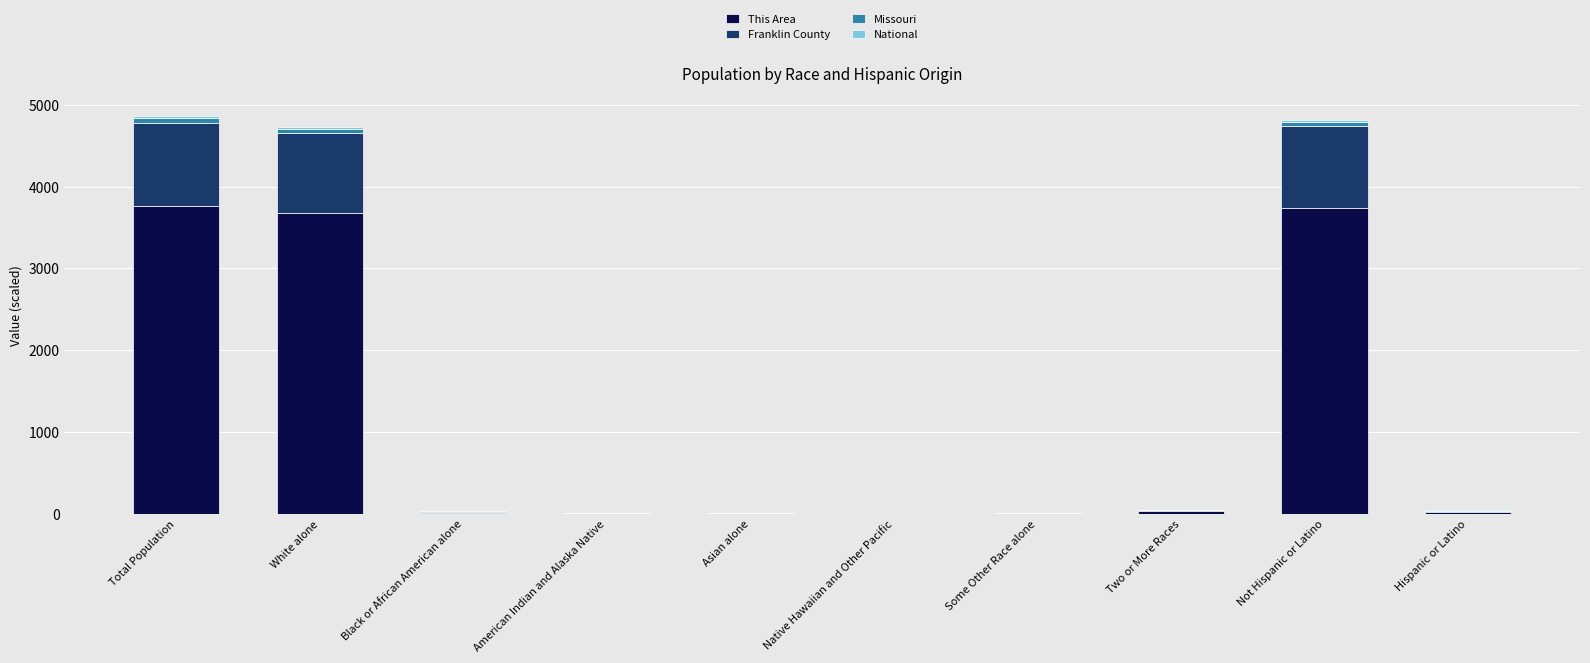

What is the maximum value for This Area?

3758.0